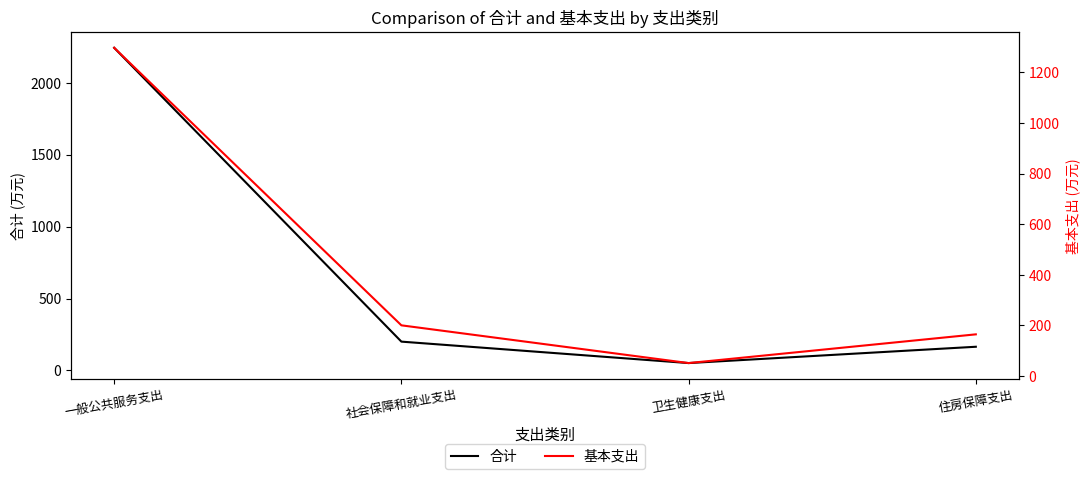

What is the label of the 3rd point from the left?

卫生健康支出